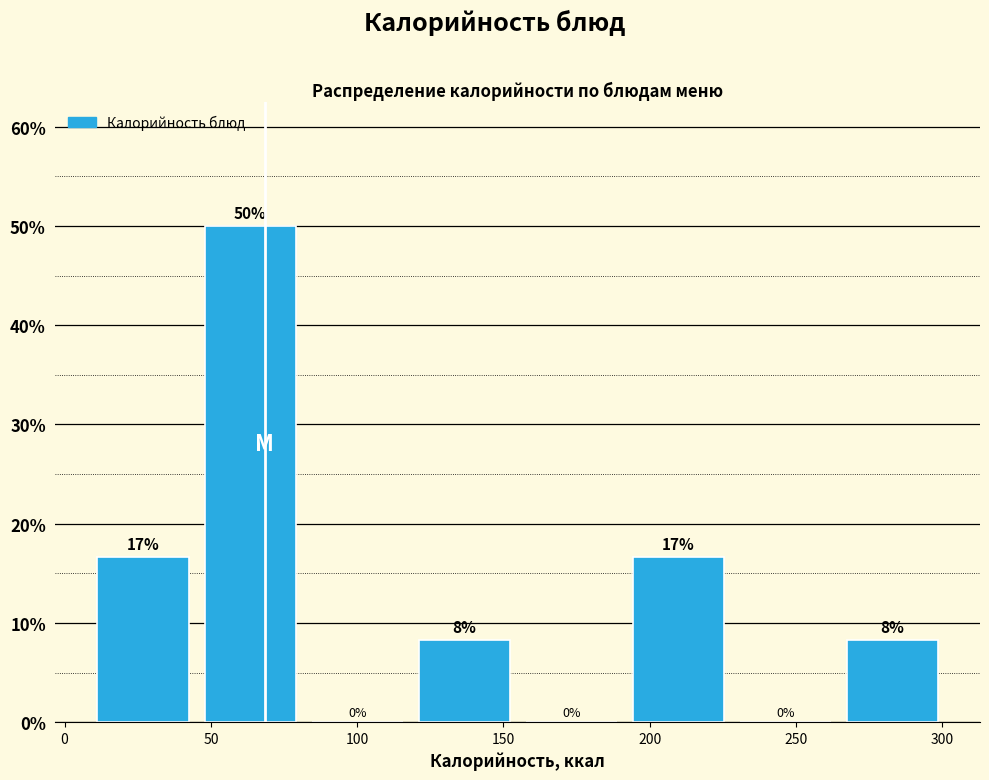

Over which range of the x-axis is the bar tallest?

45 to 80